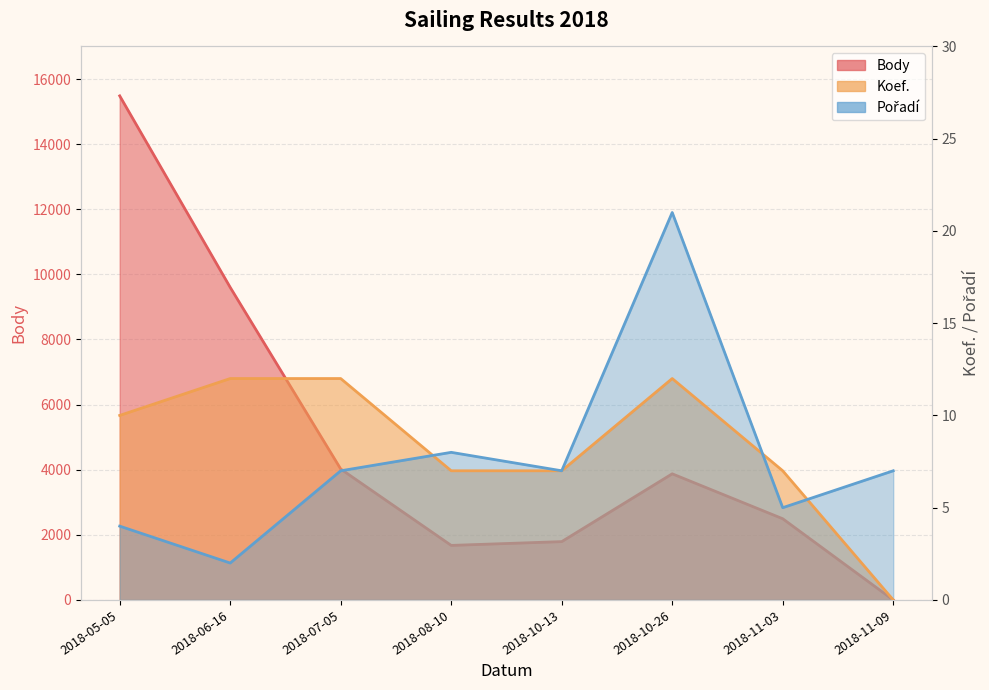

True or false: Body and Koef. cross at least once.

False